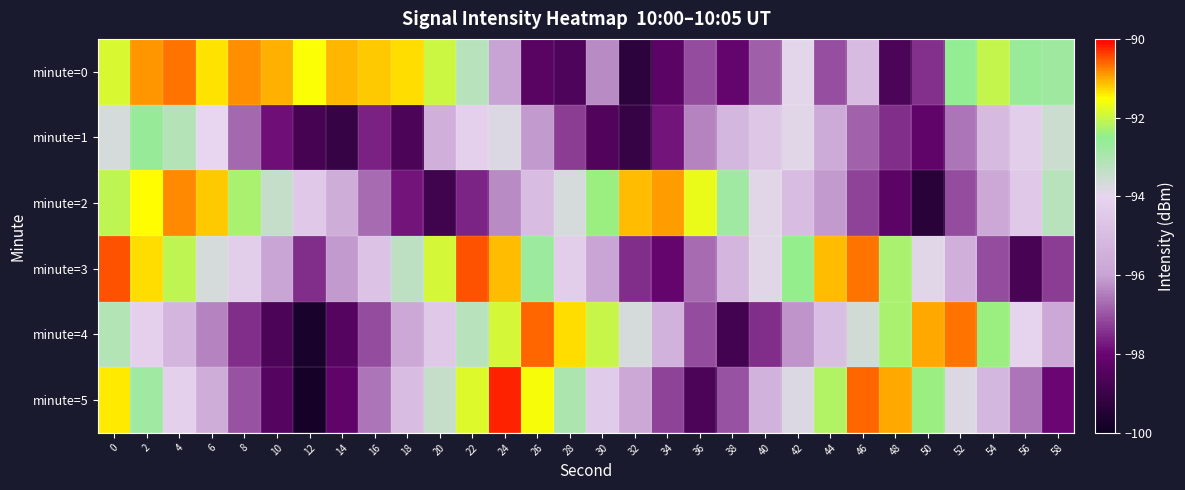

At which category does the chart reach its peak across all series?

24